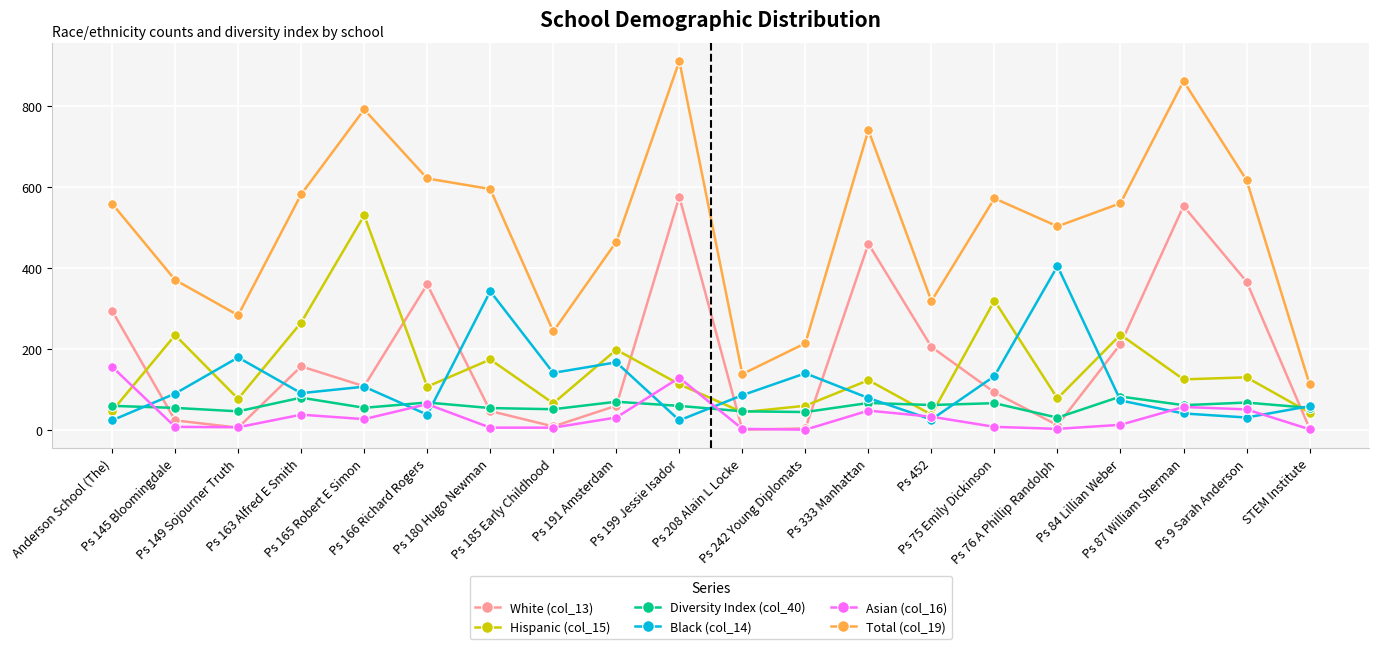

True or false: Black (col_14) has more than 0 interior local peaks.

True